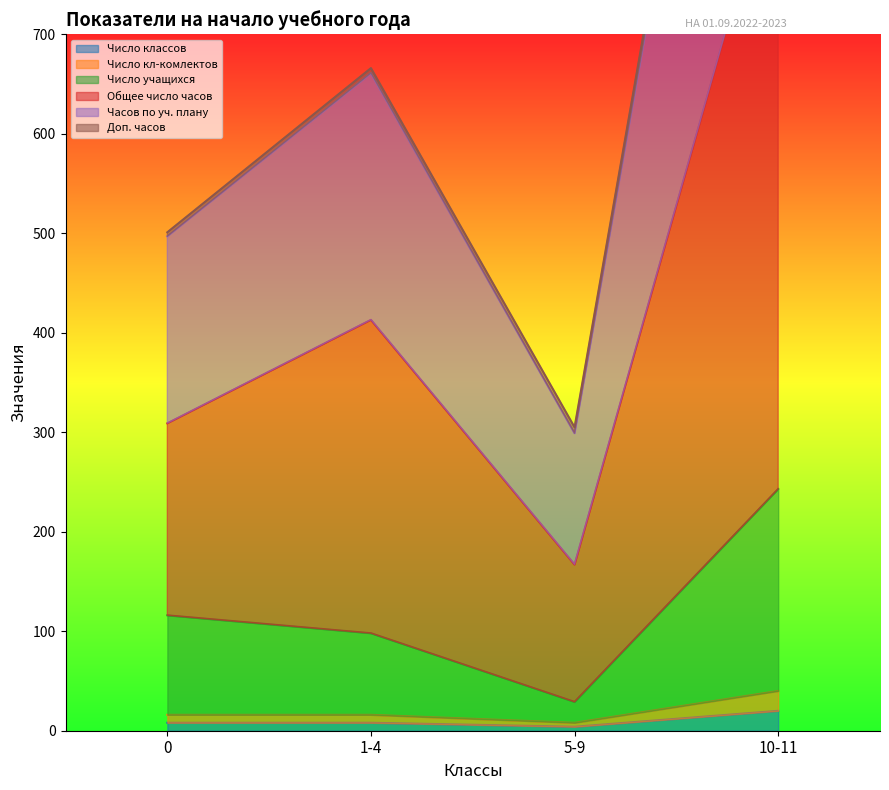

True or false: Число учащихся and Число кл-комлектов intersect in this chart.

False